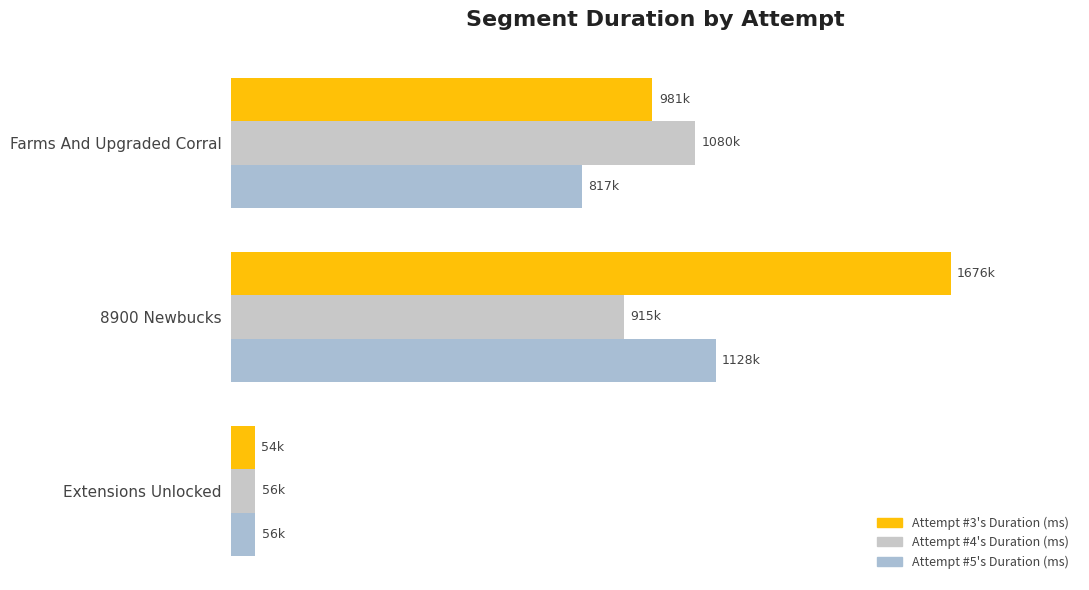

Does the chart contain any negative values?

No